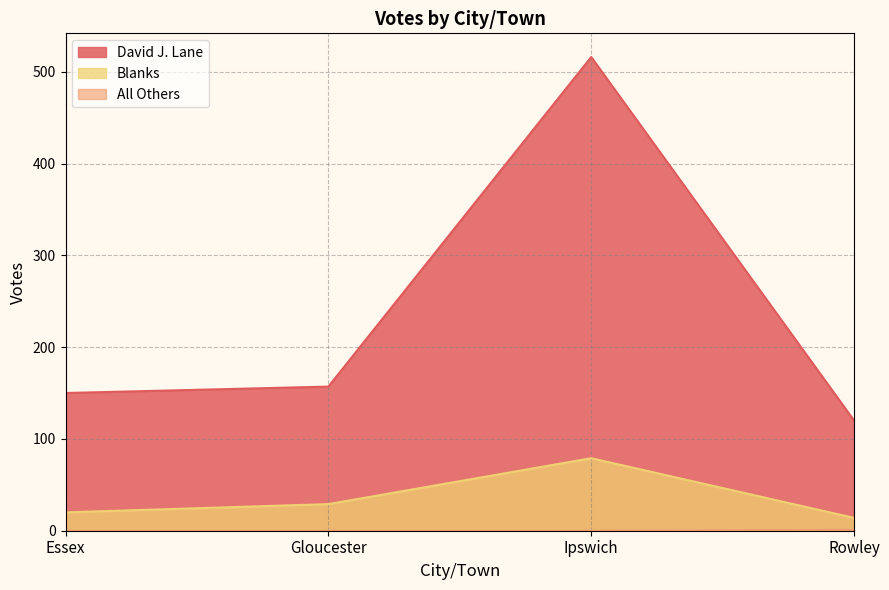

What is the maximum value for David J. Lane?

516